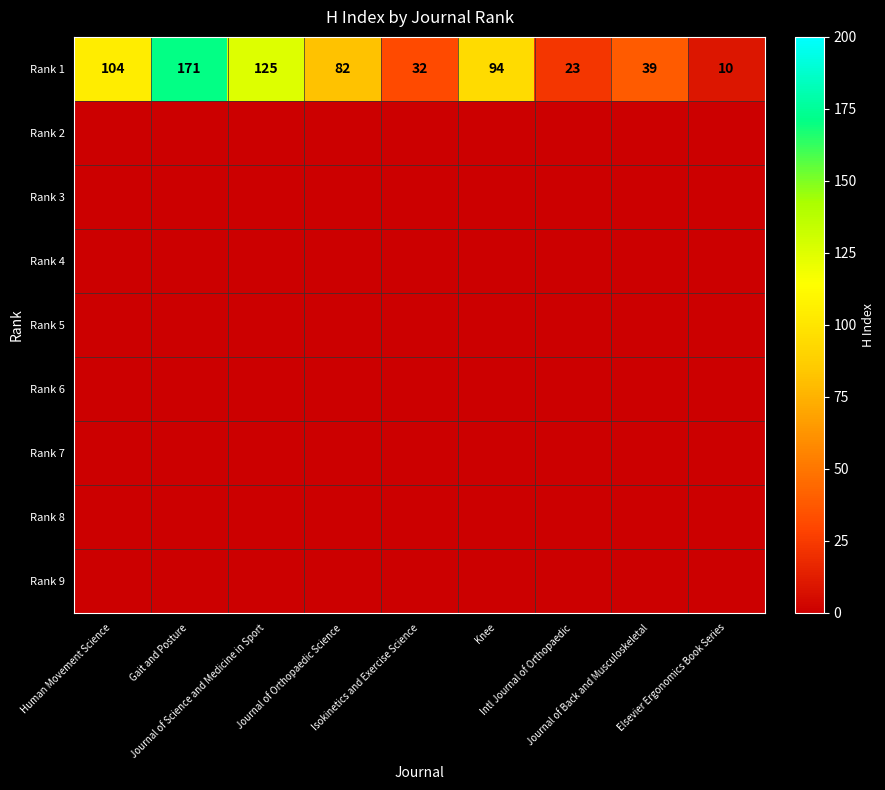

What is the sum of all Rank 1 values?

680